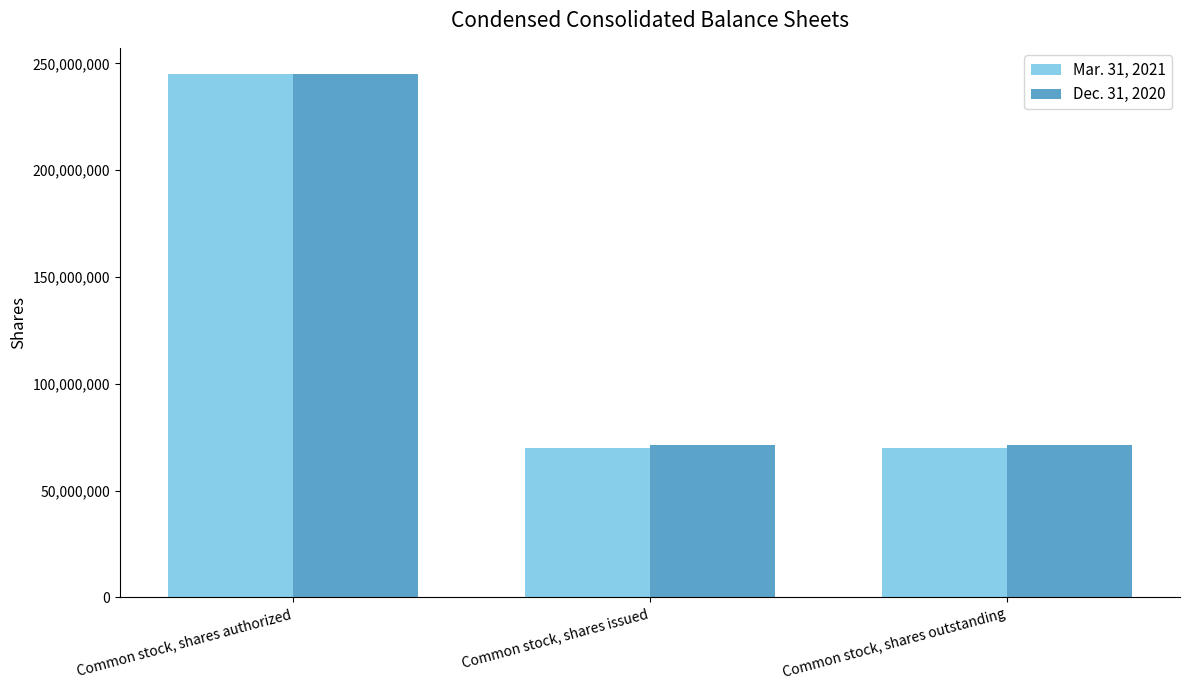

What is the sum of the Dec. 31, 2020 values at Common stock, shares authorized and Common stock, shares issued?

316123109